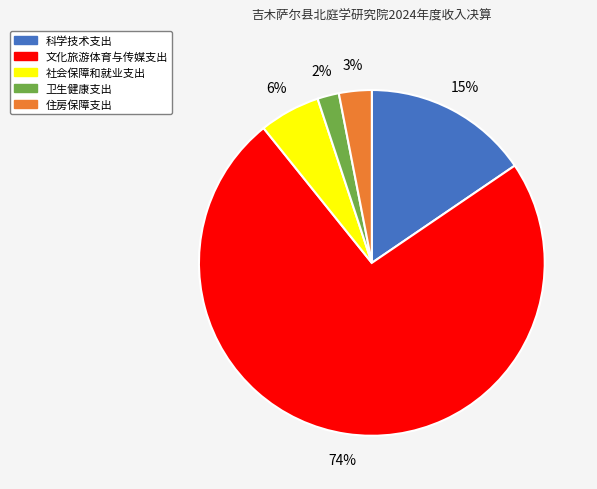

What percentage is the 卫生健康支出 slice, to the nearest percent?

2%